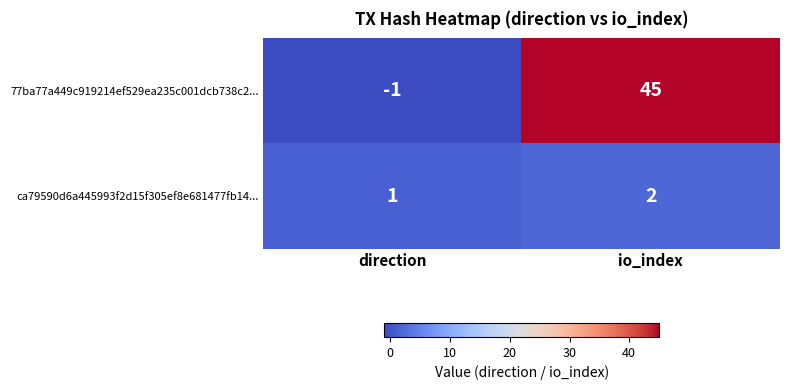

Rank the series by their average value, from lowest to highest.

ca79590d6a445993f2d15f305ef8e681477fb14..., 77ba77a449c919214ef529ea235c001dcb738c2...